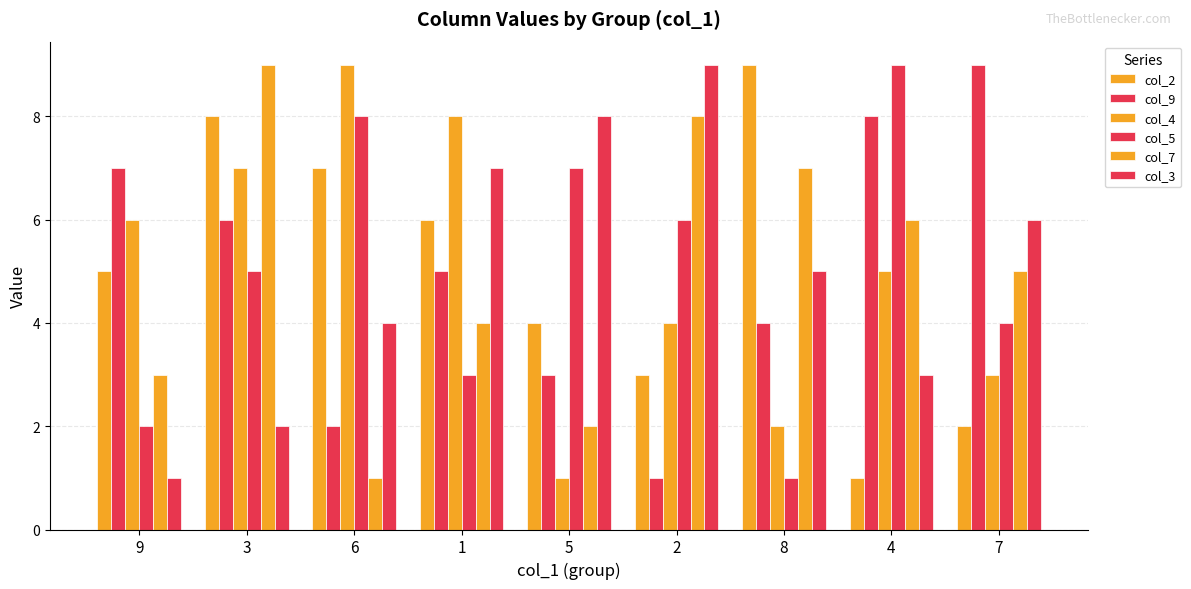

List the labels in order of col_4 value, smallest first.

5, 8, 7, 2, 4, 9, 3, 1, 6